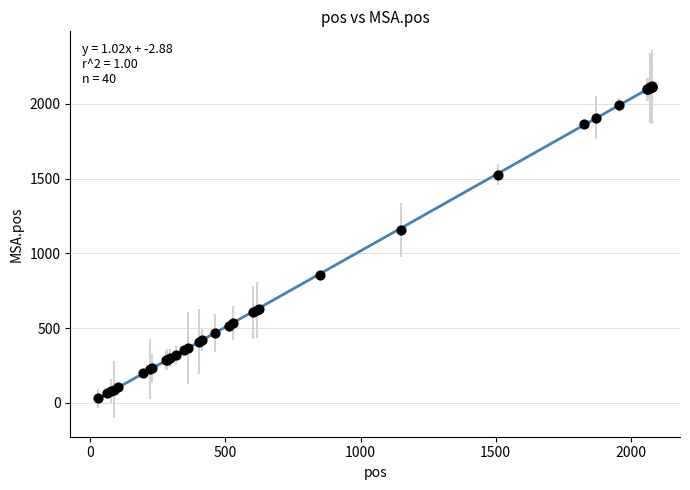

What Y value in the scatter plot is closest to 1073?

1154